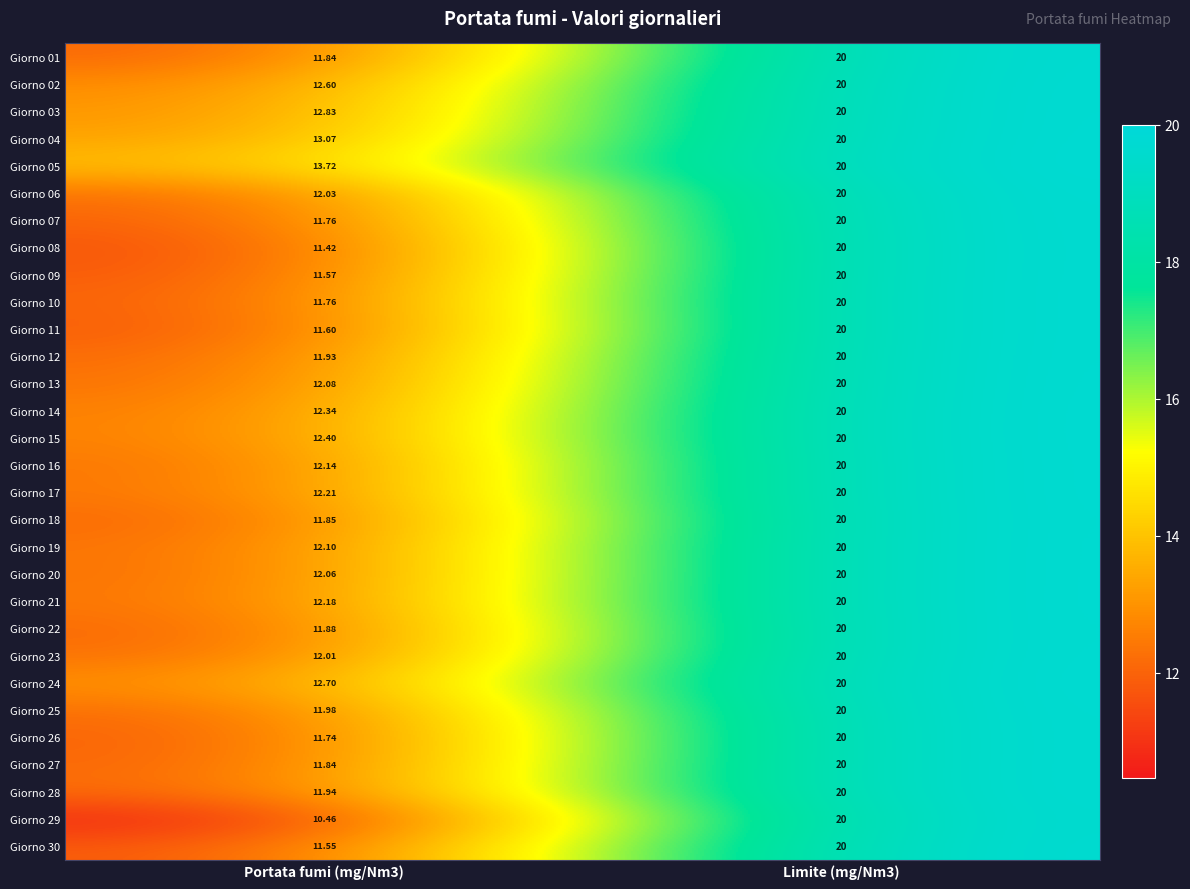

At which category is the sum across all series the highest?

Limite (mg/Nm3)